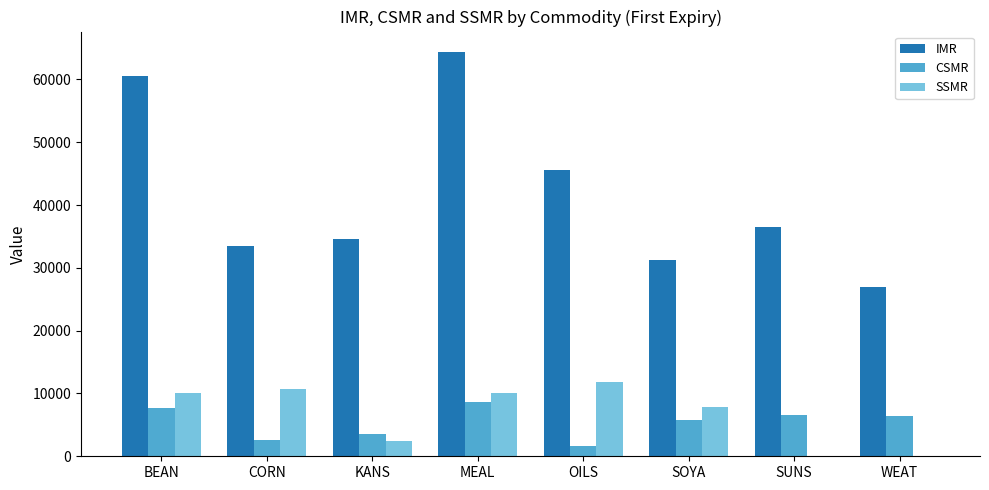

Is it true that SSMR equals 4752 at OILS?

False